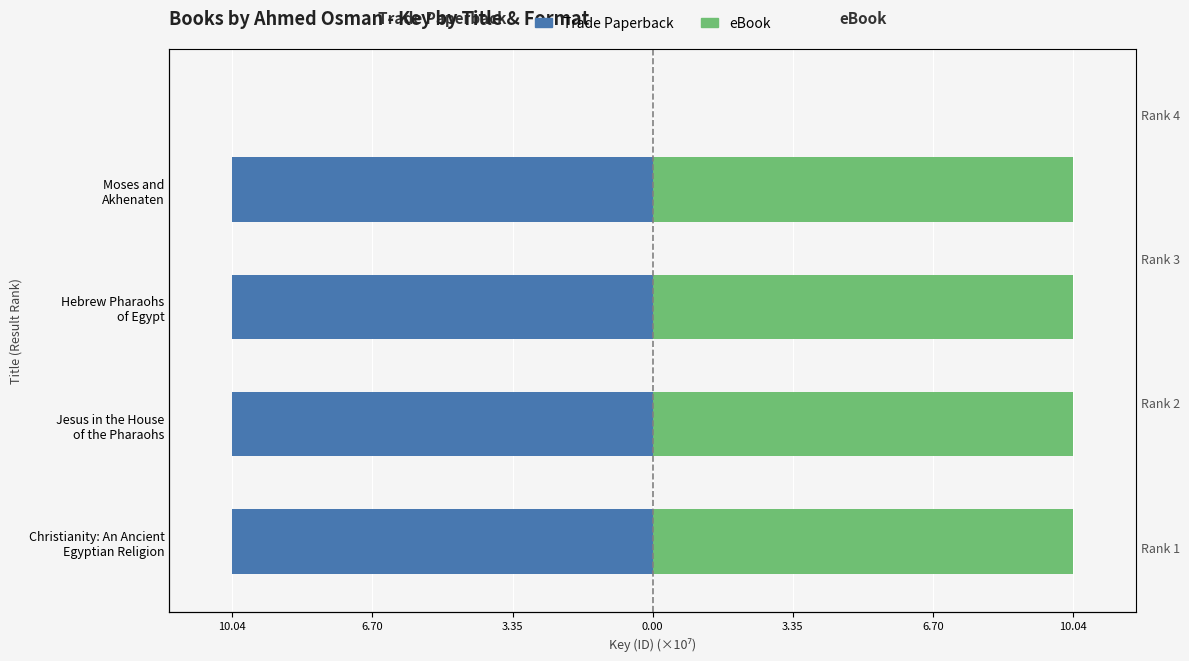

What is the highest value of the eBook series?

10.0